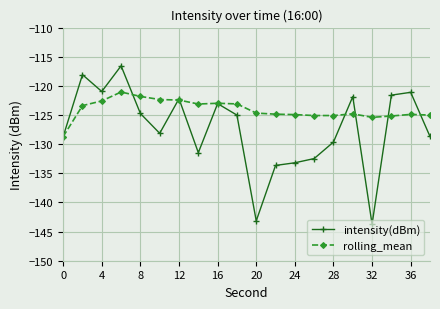

What is the lowest value of the rolling_mean series?

-128.7